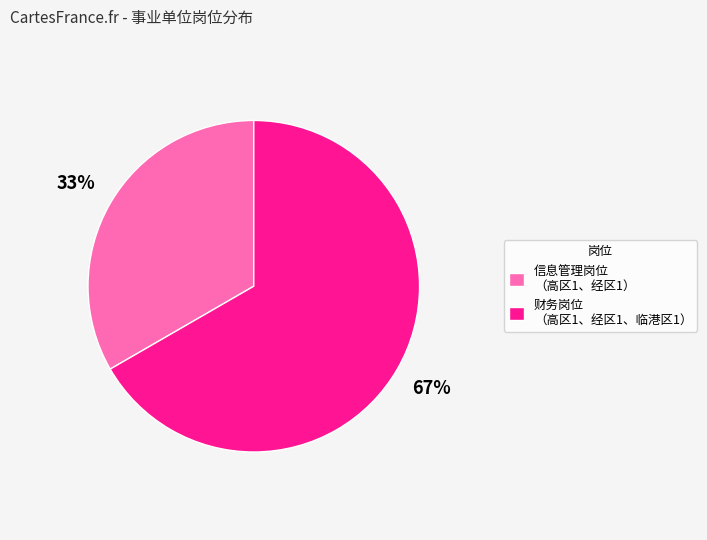

True or false: 财务岗位 （高区1、经区1、临港区1） accounts for 67% of the total.

True